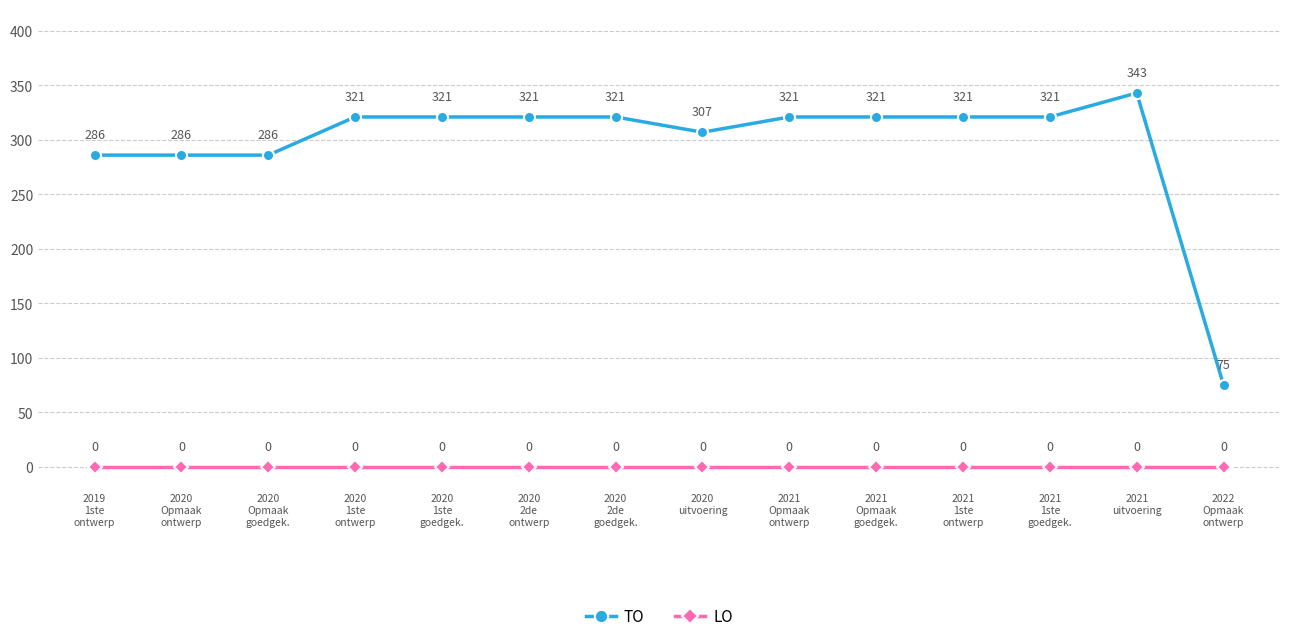

True or false: TO has more than 0 interior local peaks.

True